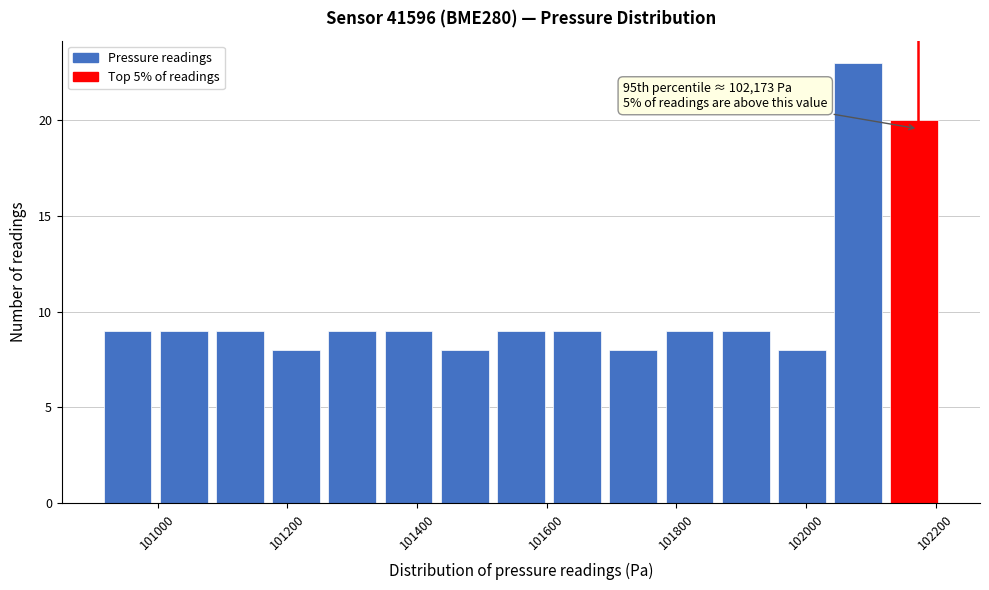

Which range on the x-axis has the tallest bar?

102040 to 102120